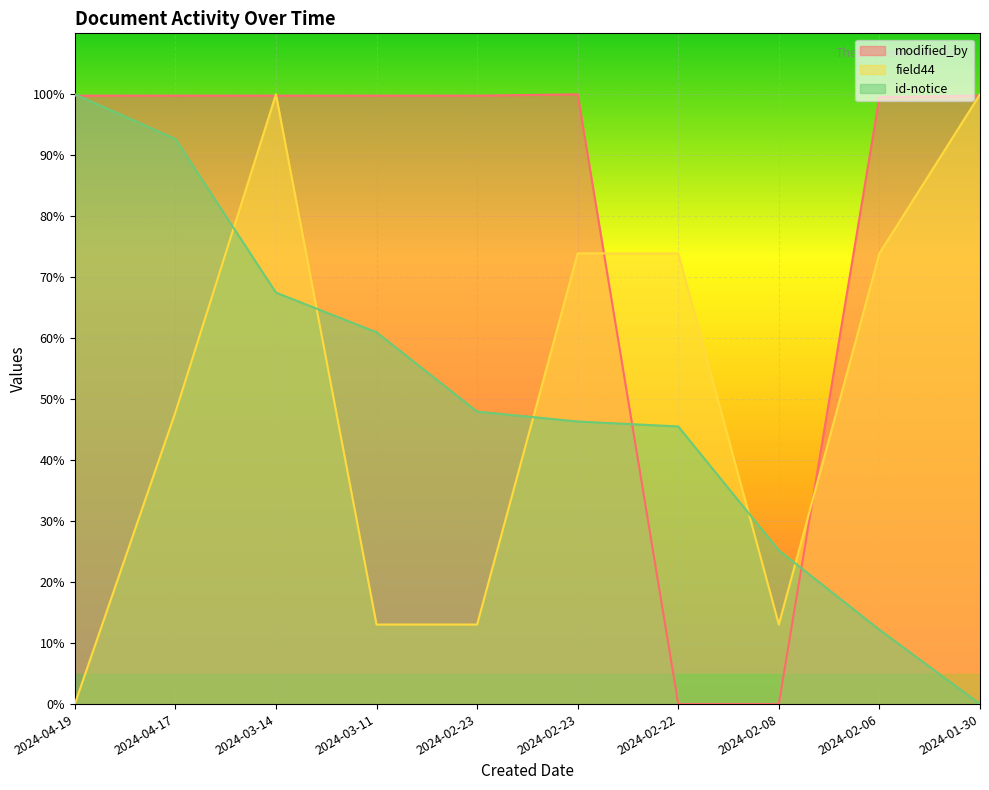

What is the difference between the maximum and second lowest values in the field44 series?

87.0